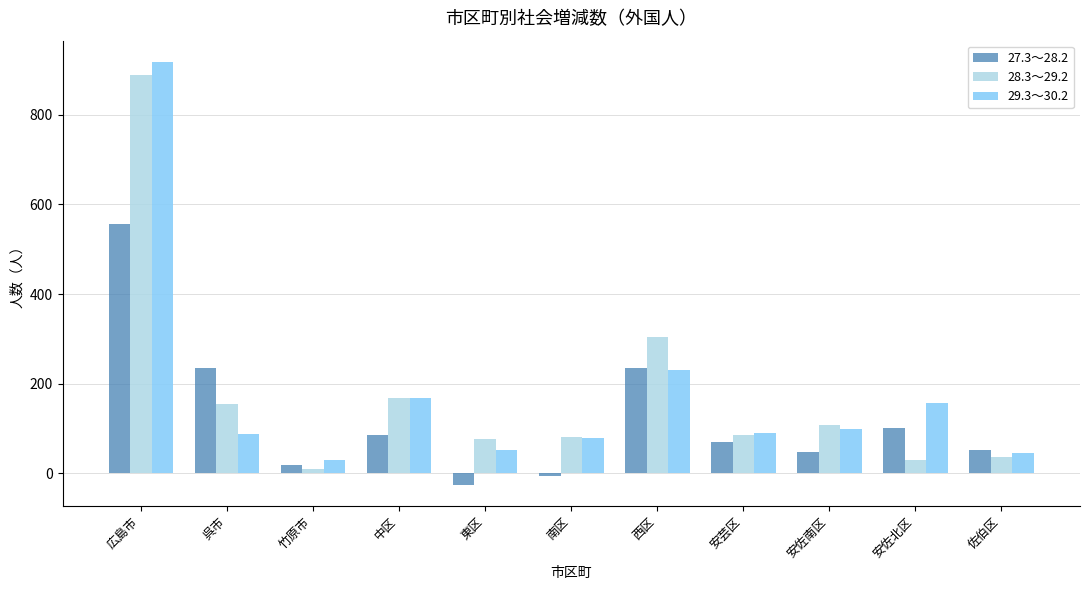

Is it true that 27.3～28.2 equals 307 at 広島市?

False